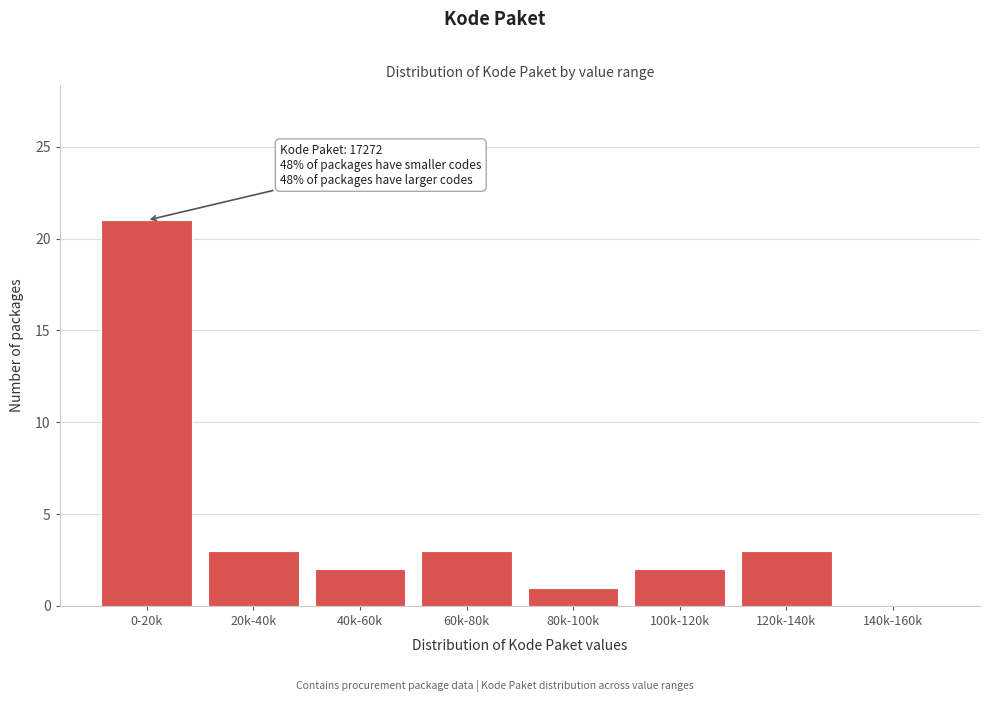

Reading left to right, transcribe all the data shown in this chart.

0-20k=21	20k-40k=3	40k-60k=2	60k-80k=3	80k-100k=1	100k-120k=2	120k-140k=3	140k-160k=0